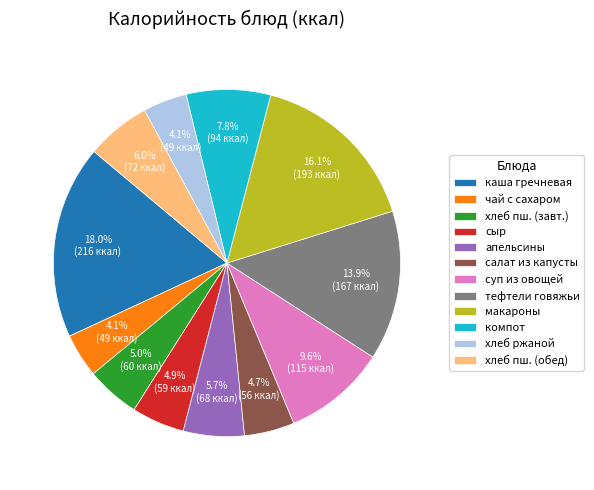

Which slice is the largest?

каша гречневая